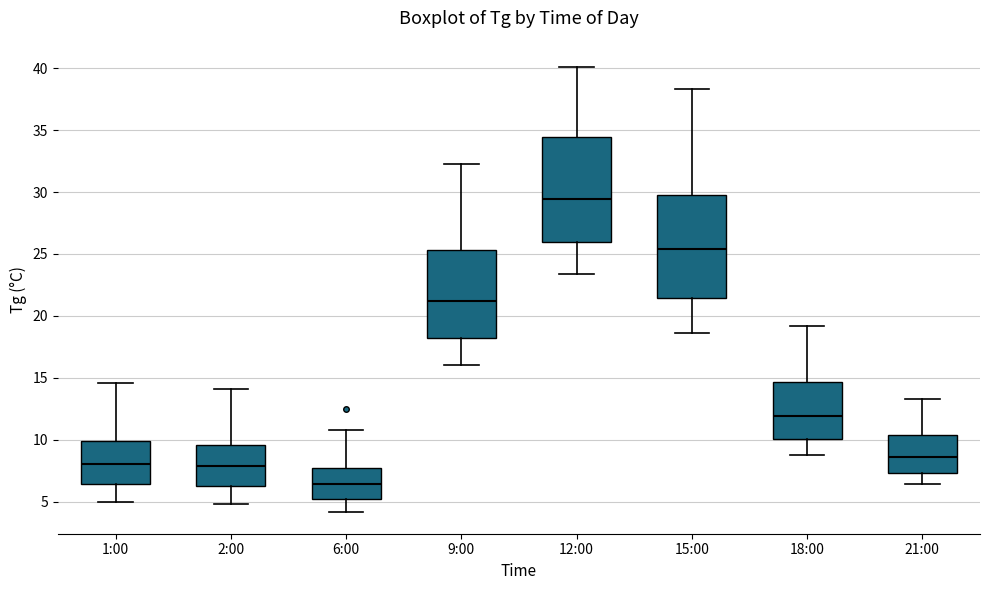

Where does the median line of the box for 6:00 sit on the y-axis? The values are not printed on the chart, so give them approximately, as read against the axis.

6.5